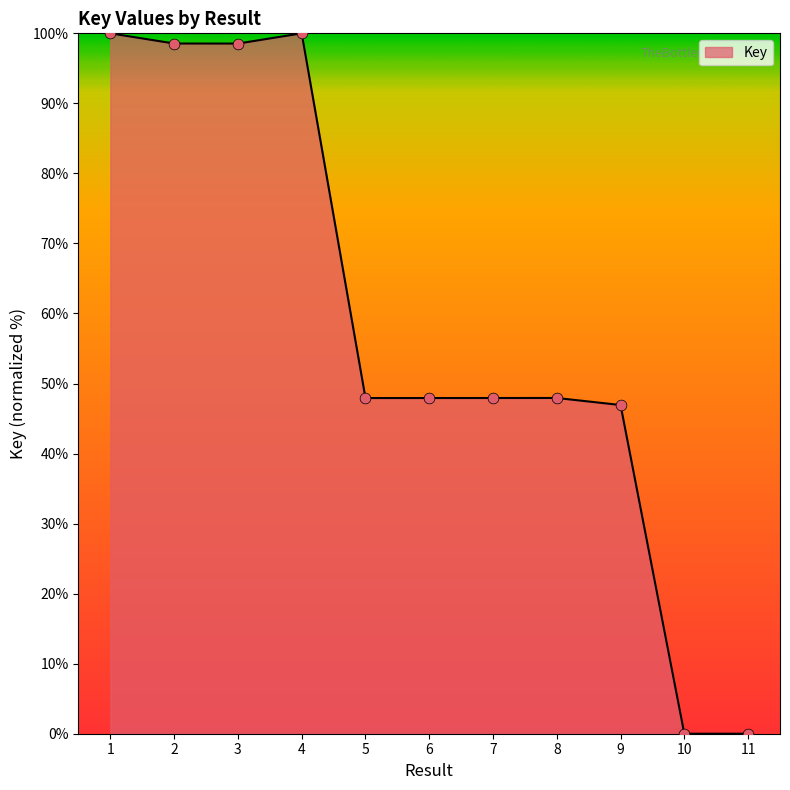

What is the change in value from 2 to 7?

-50.6